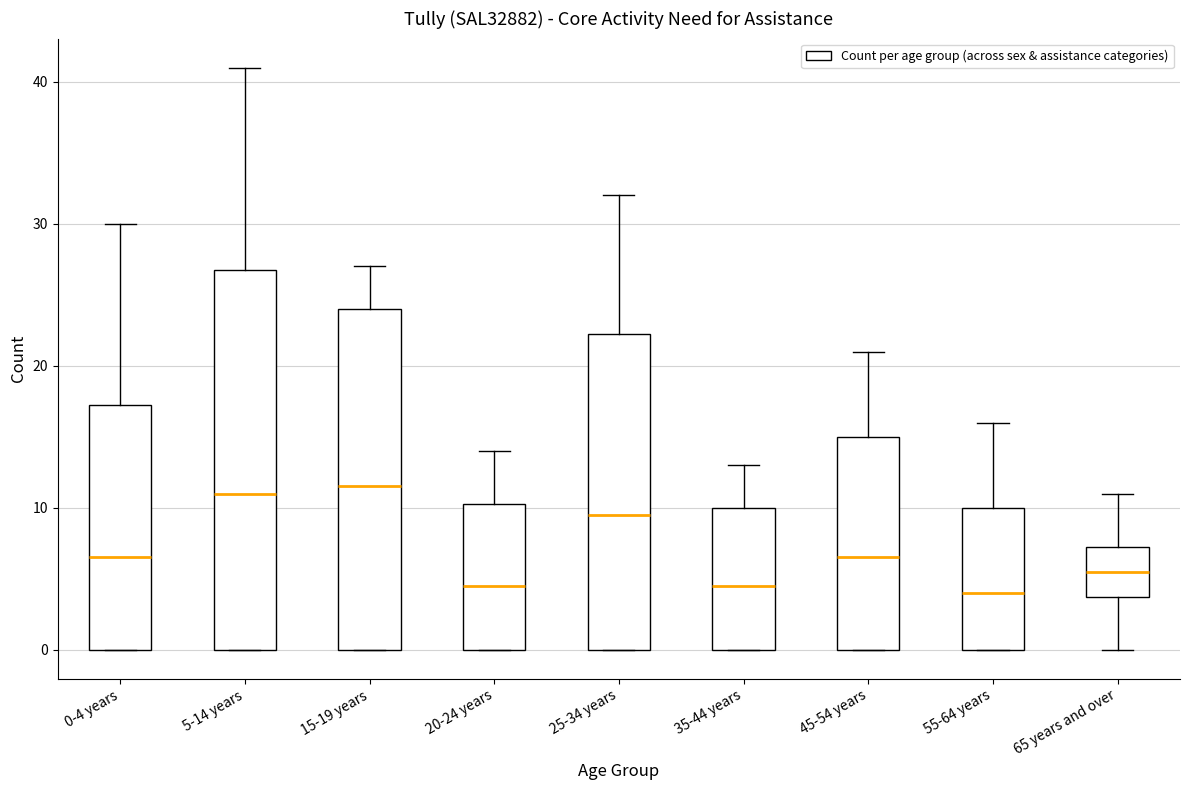

Reading left to right, transcribe this box plot: for each box, give where its median line is, the range the box spans, and where its two whiskers end, as read against the y-axis. The values are not printed on the chart, so give them approximately, as read against the axis.

0-4 years: median 7, box 0 to 17, whiskers 0 to 30
5-14 years: median 11, box 0 to 27, whiskers 0 to 41
15-19 years: median 12, box 0 to 24, whiskers 0 to 27
20-24 years: median 5, box 0 to 10, whiskers 0 to 14
25-34 years: median 10, box 0 to 22, whiskers 0 to 32
35-44 years: median 5, box 0 to 10, whiskers 0 to 13
45-54 years: median 7, box 0 to 15, whiskers 0 to 21
55-64 years: median 4, box 0 to 10, whiskers 0 to 16
65 years and over: median 6, box 4 to 7, whiskers 0 to 11